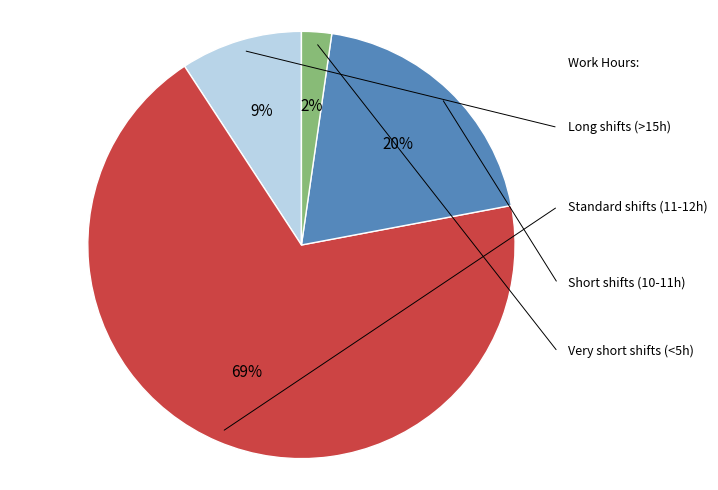

To the nearest percent, what is the average slice percentage?

25%